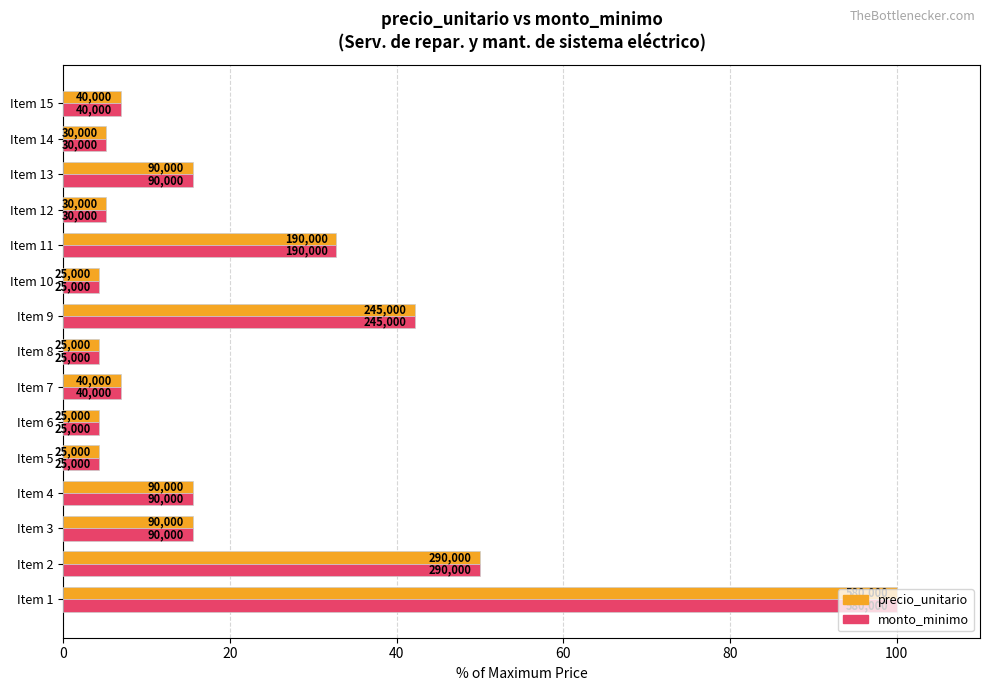

What are all the series names shown in the legend?

precio_unitario, monto_minimo